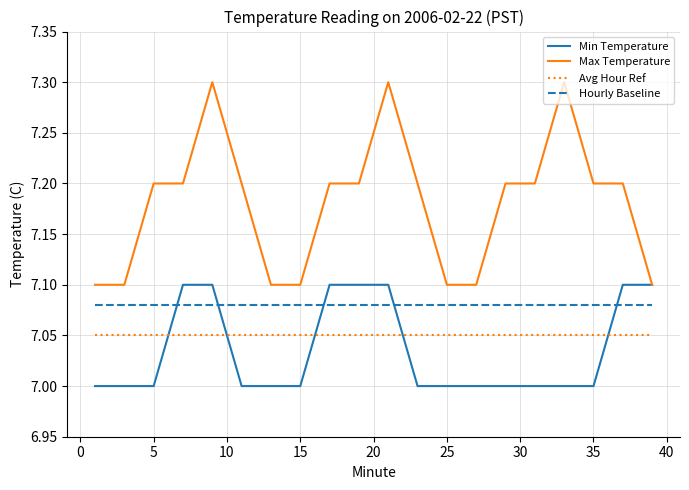

True or false: Avg Hour Ref and Hourly Baseline intersect in this chart.

False